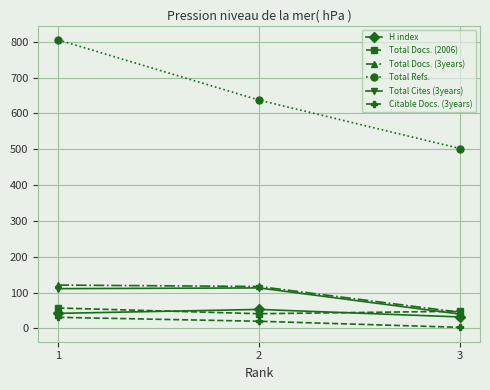

Is the value of Total Cites (3years) at 3 greater than the value of Total Docs. (3years) at 1?

No